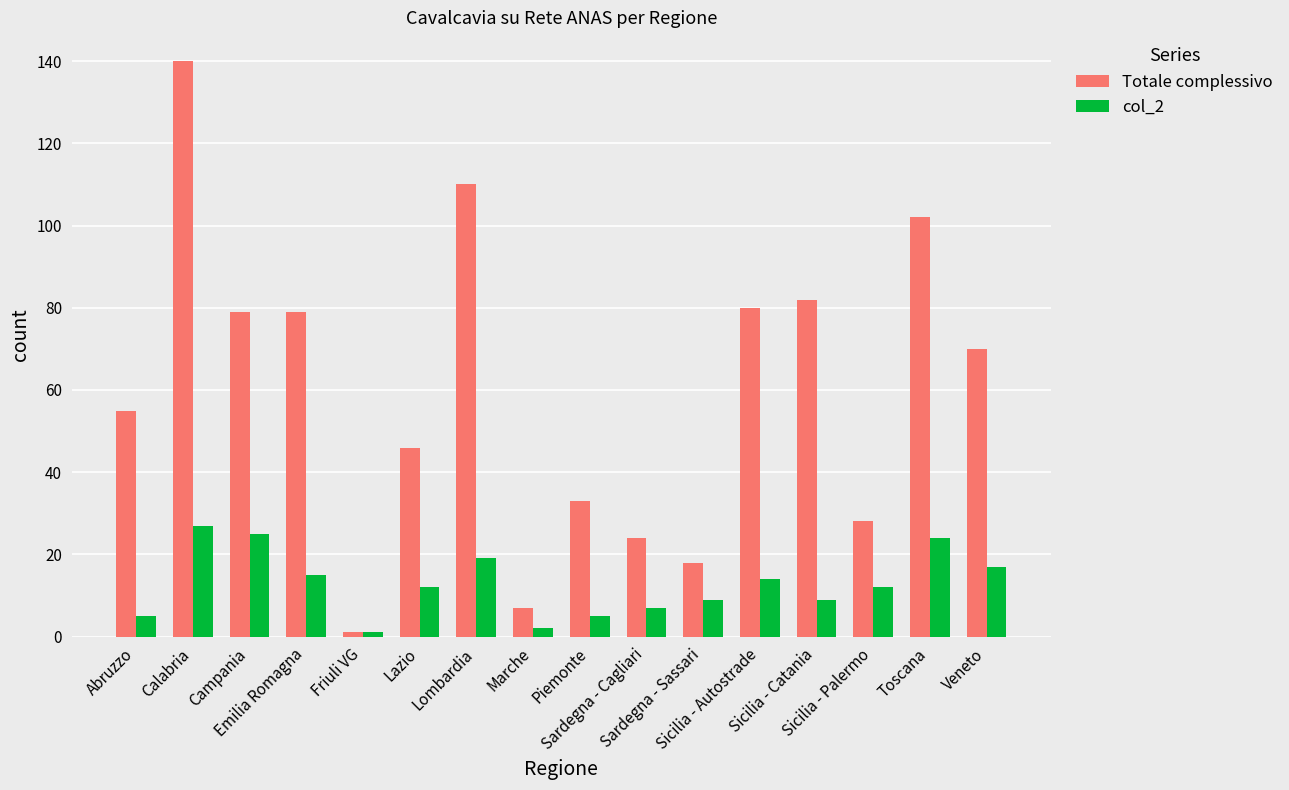

What is the spread (max minus min) of values at Sicilia - Catania?

73